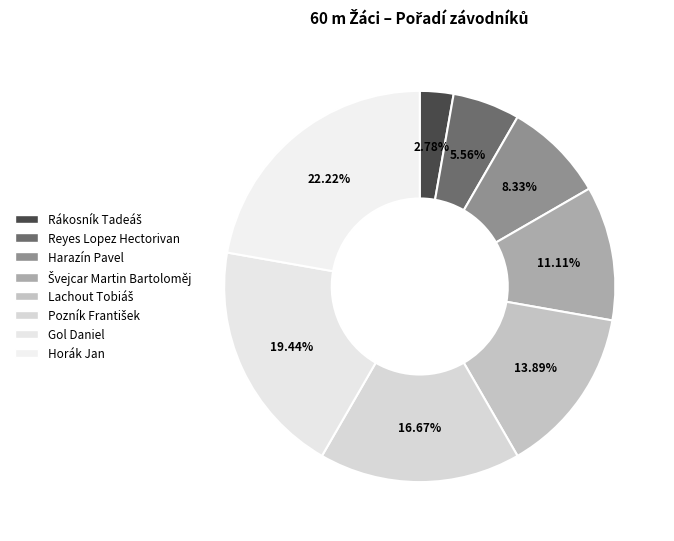

Does any single category account for the majority?

No